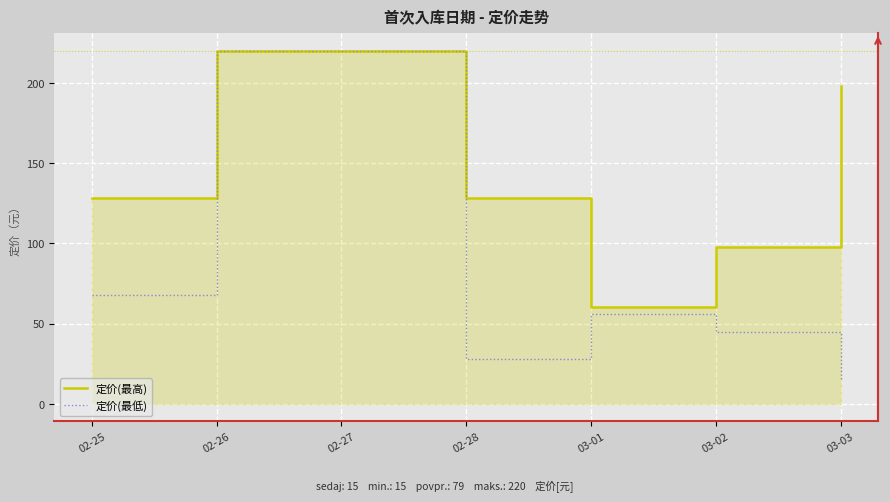

What is the label of the 1st point from the left?

02-25